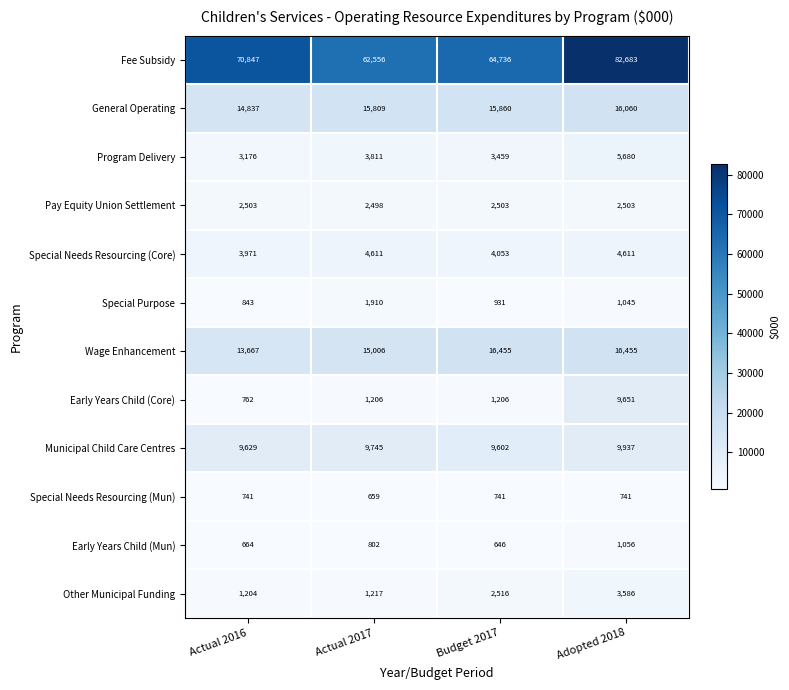

What is the difference between the second highest and minimum values in the Other Municipal Funding series?

1312